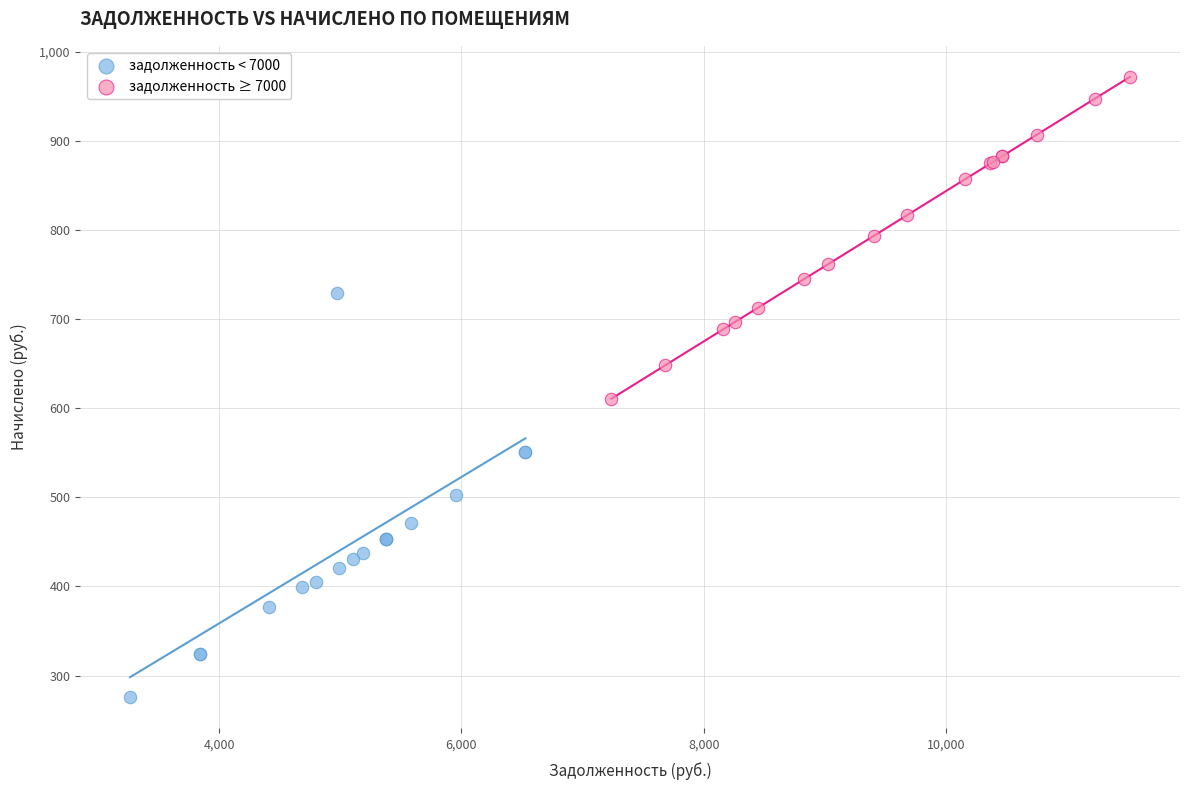

Which series contains the highest Y value?

задолженность ≥ 7000